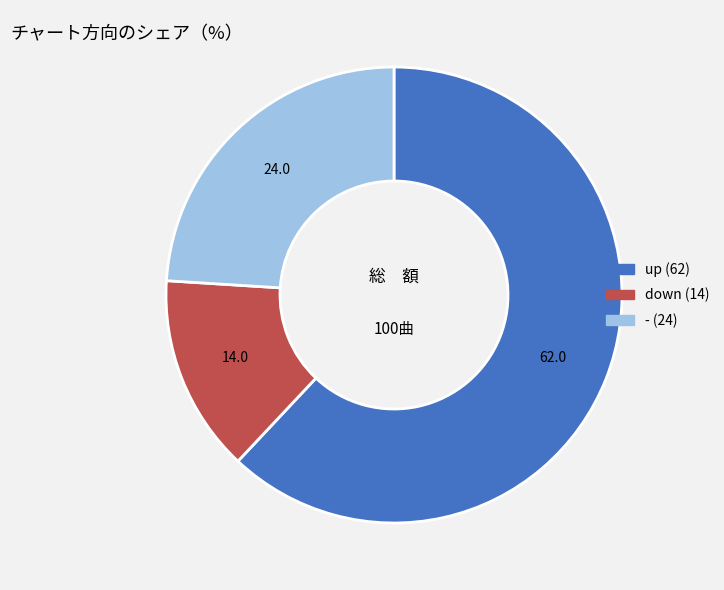

Approximately how many times larger is the value at - compared to up?

0.4